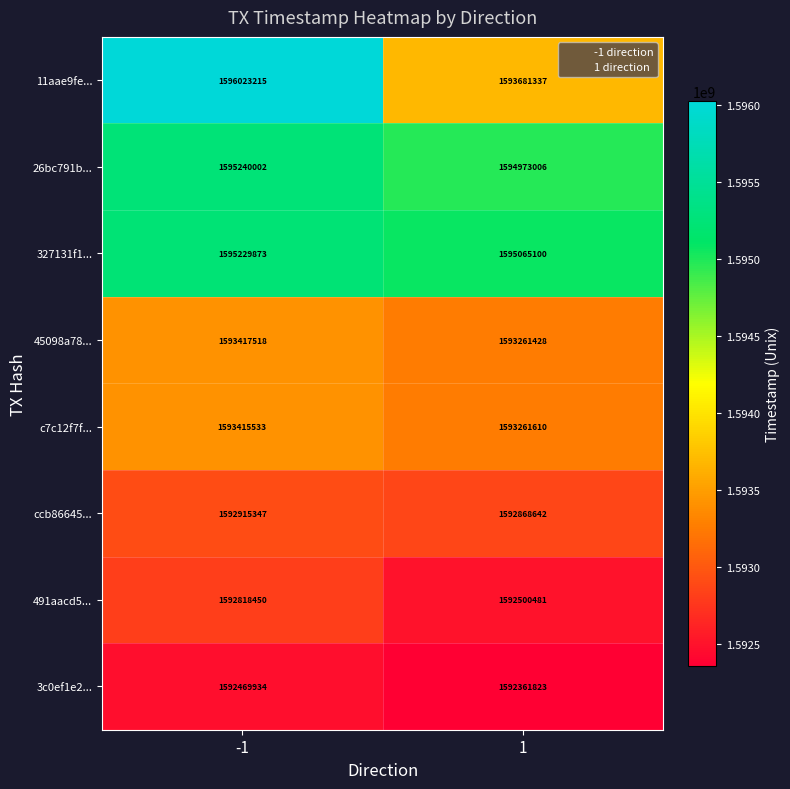

What is the smallest value displayed?

1592361823